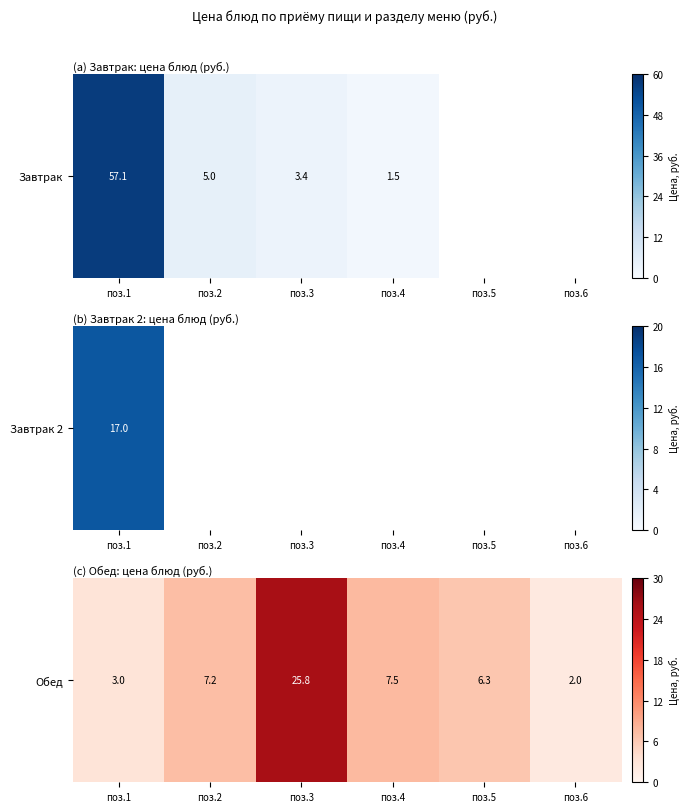

Which category has the lowest value across all series?

поз.6